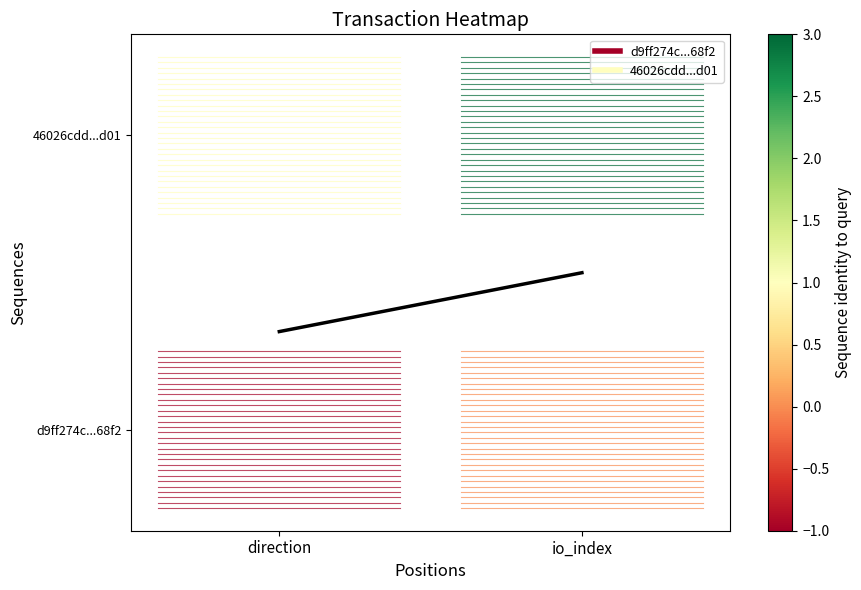

Between io_index and direction, which is larger?

io_index